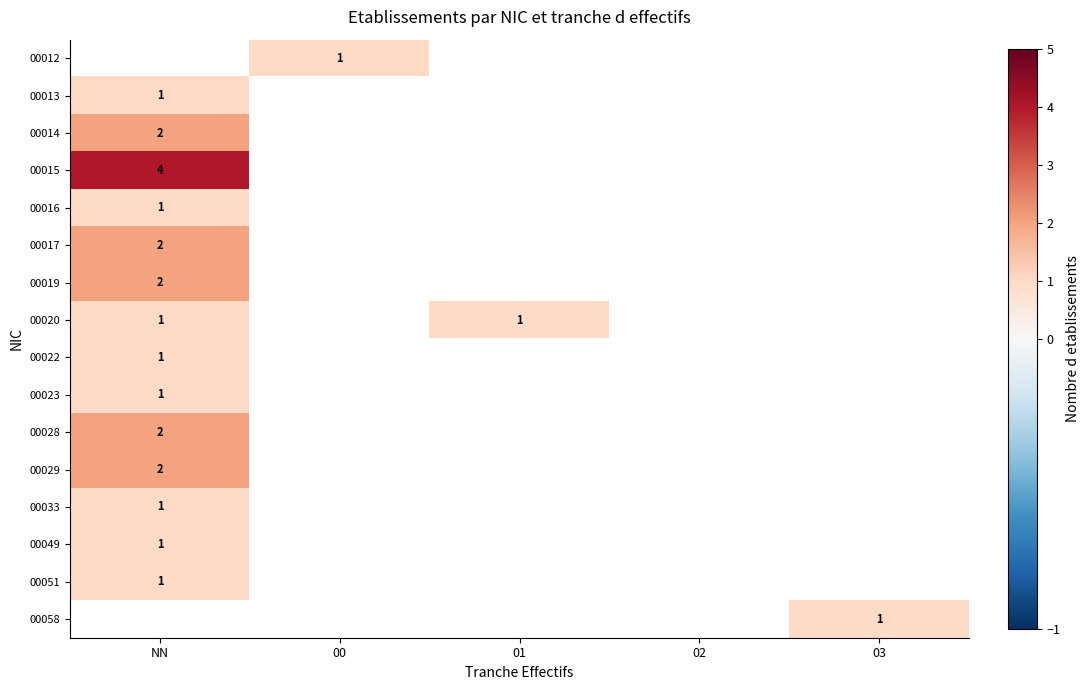

True or false: 00058 has a value of 1 at 03.

True